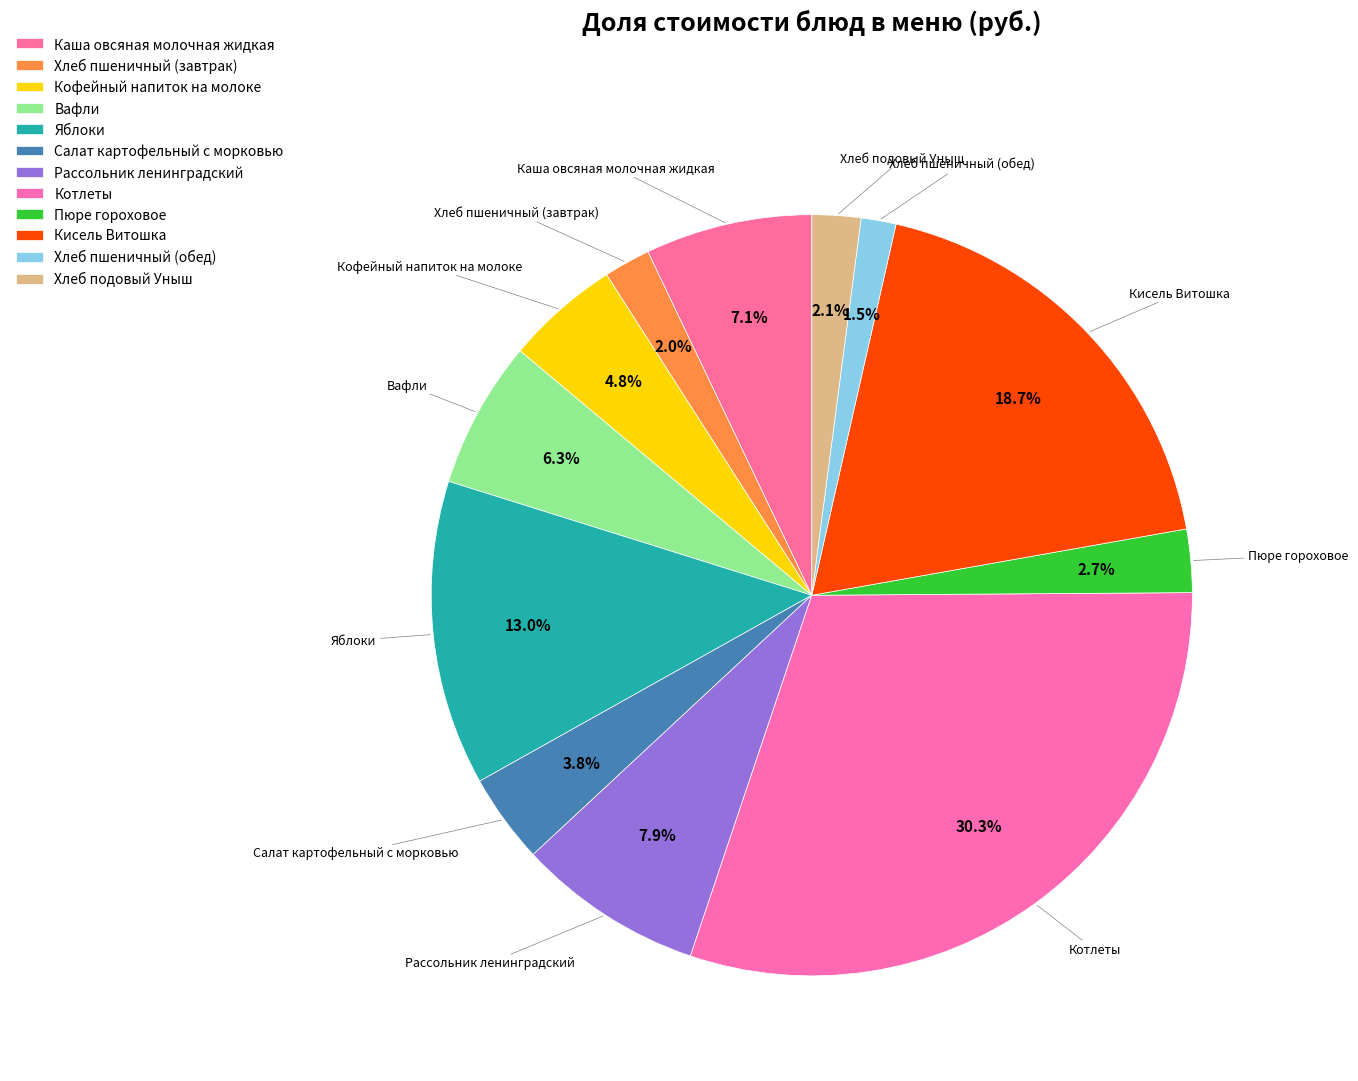

How many segments does this pie chart have?

12